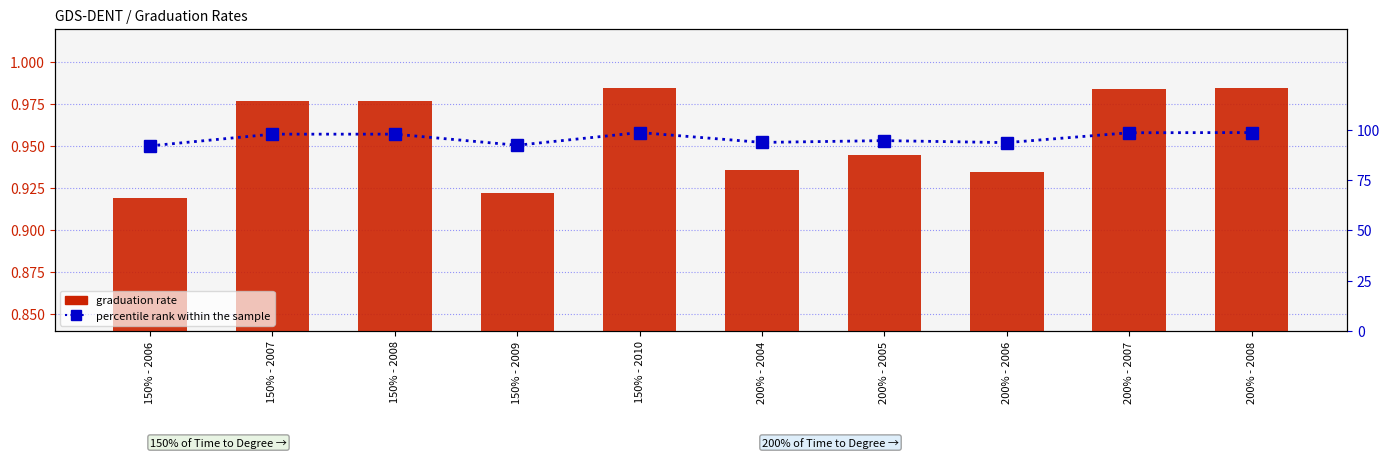

What is the sum of all Percentile rank within sample values?

956.5